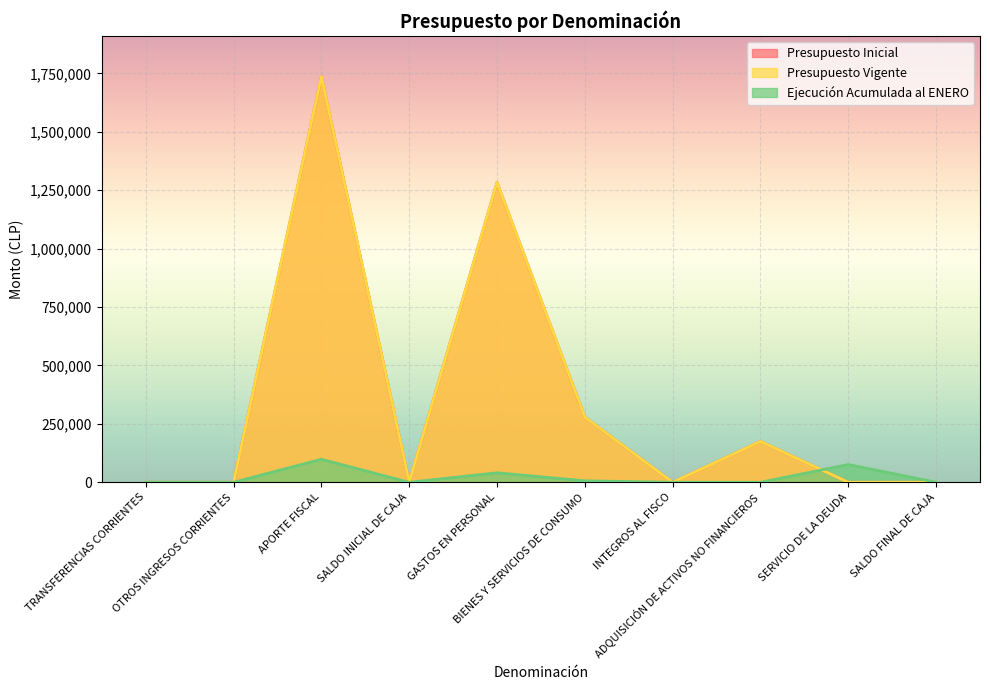

What is the total value across all series at TRANSFERENCIAS CORRIENTES?

20